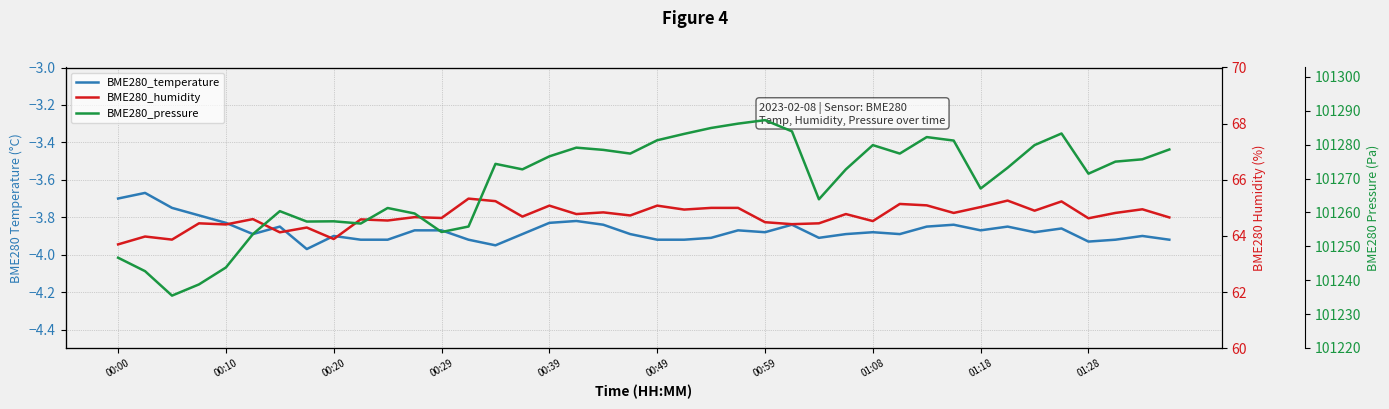

True or false: BME280_humidity and BME280_pressure cross at least once.

False